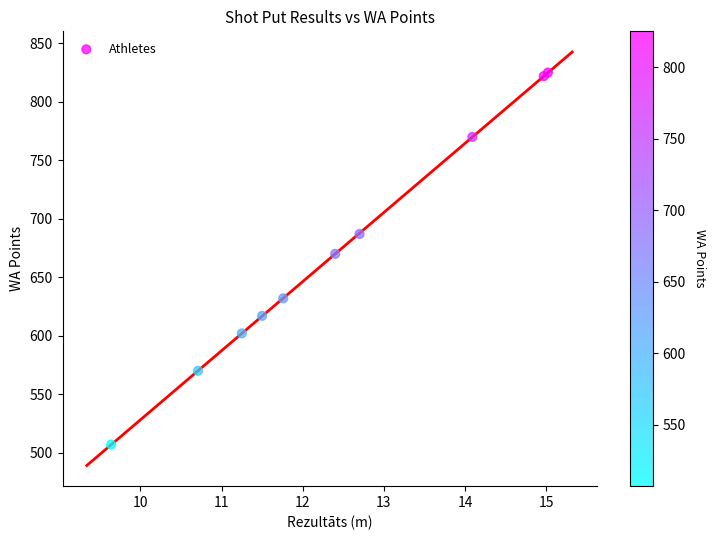

What Y value in the scatter plot is closest to 666?

670